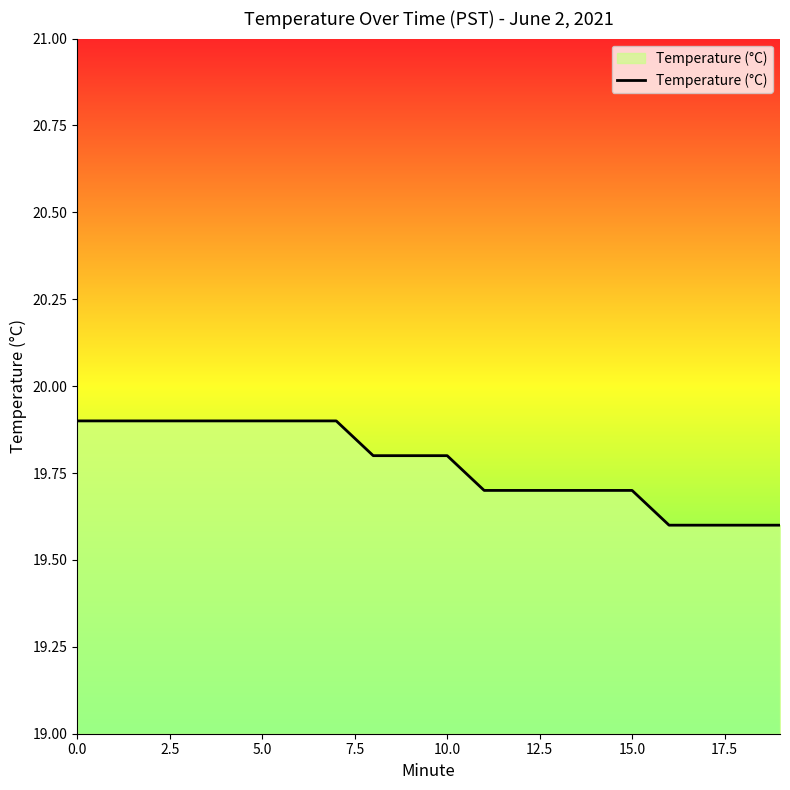

What is the minimum value shown in the chart?

19.6